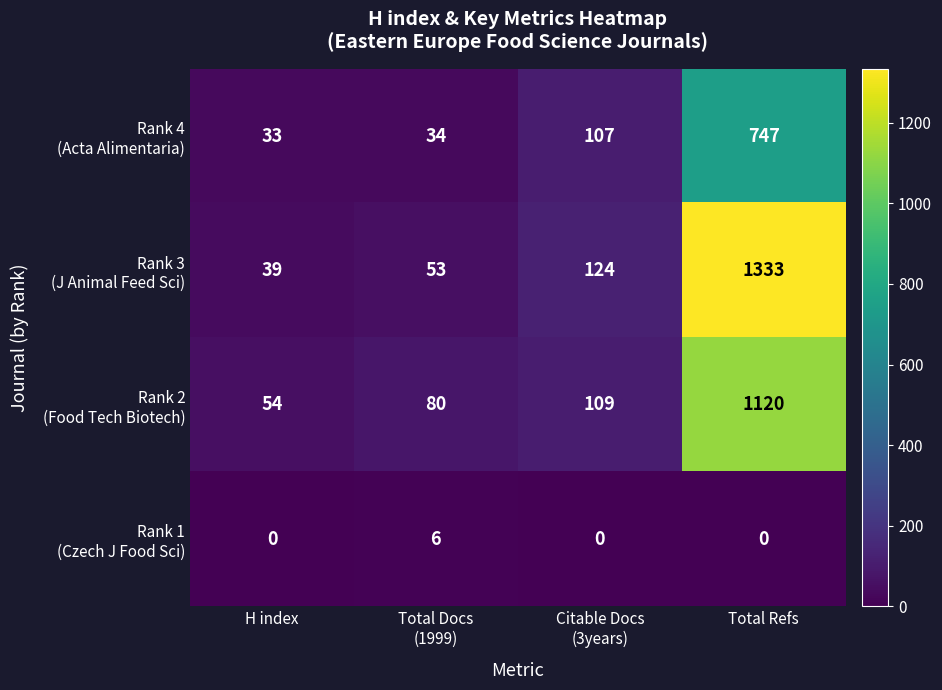

At which category is the sum across all series the highest?

Total Refs